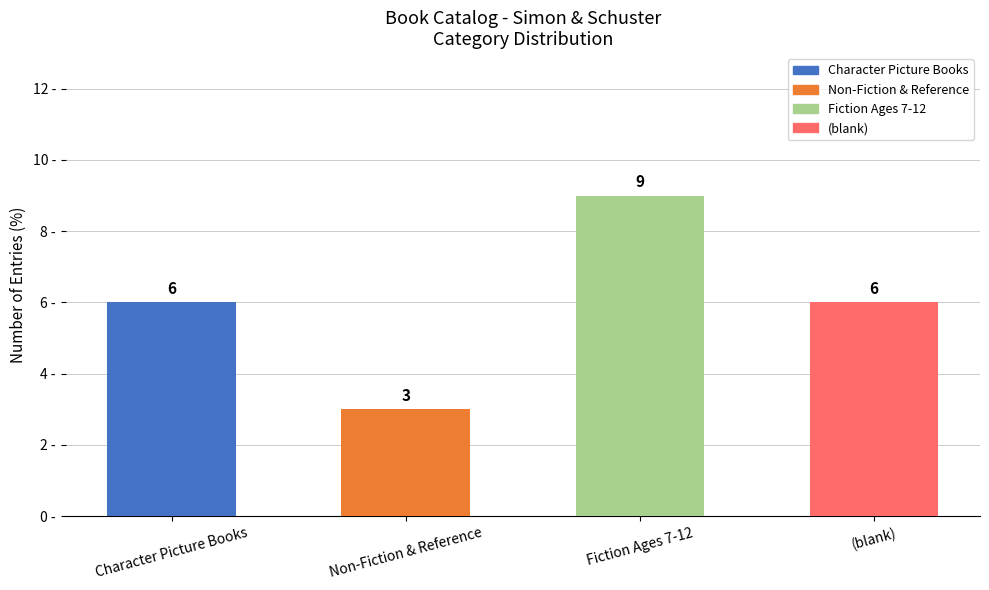

The value at Character Picture Books is 11. True or false?

False